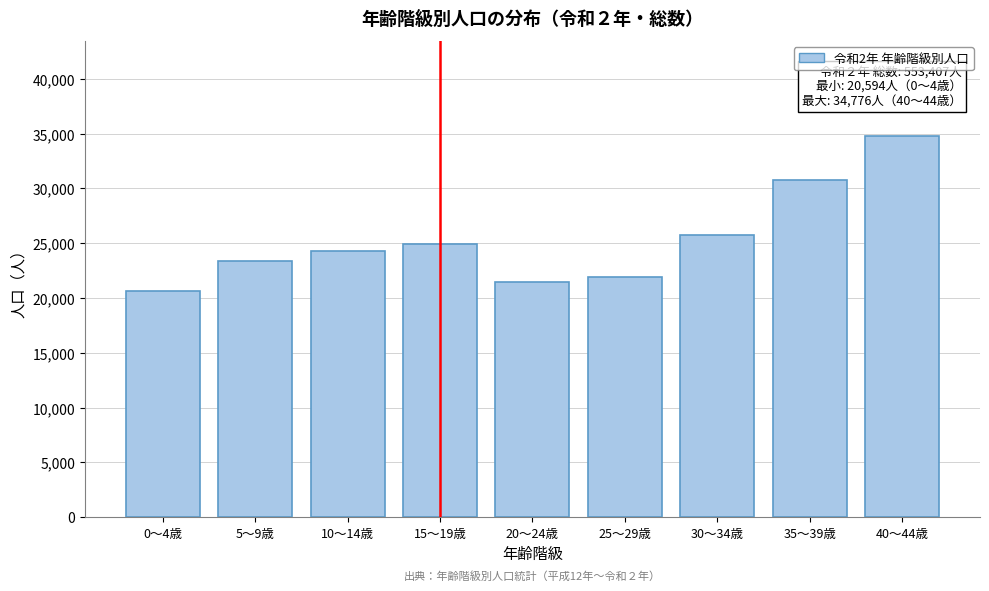

Reading right to left, transcribe all the data shown in this chart.

34776	30788	25747	21942	21436	24950	24330	23406	20594